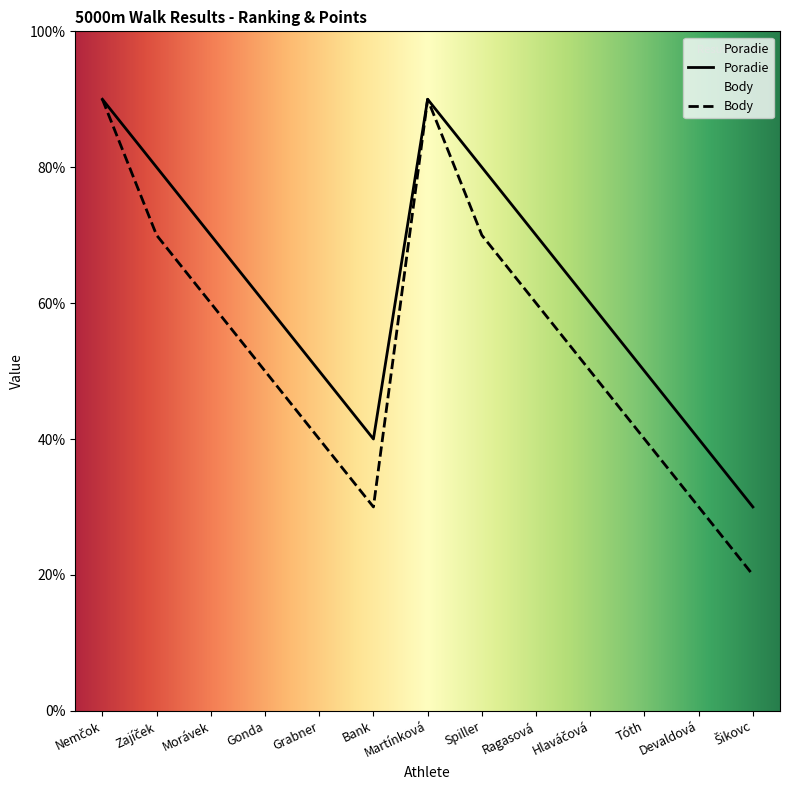

What is the label of the 11th point from the right?

Morávek